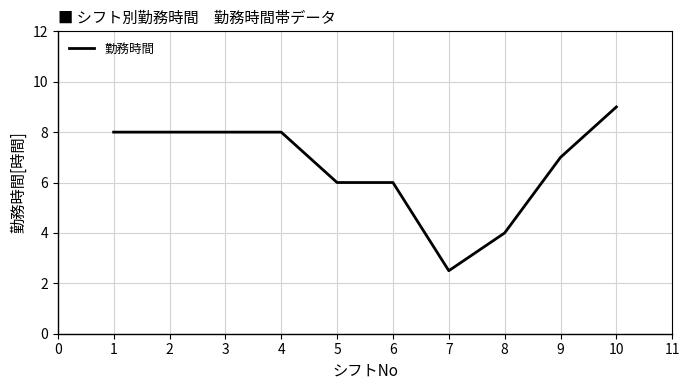

Approximately how many times larger is the value at 2 compared to 6?

1.3